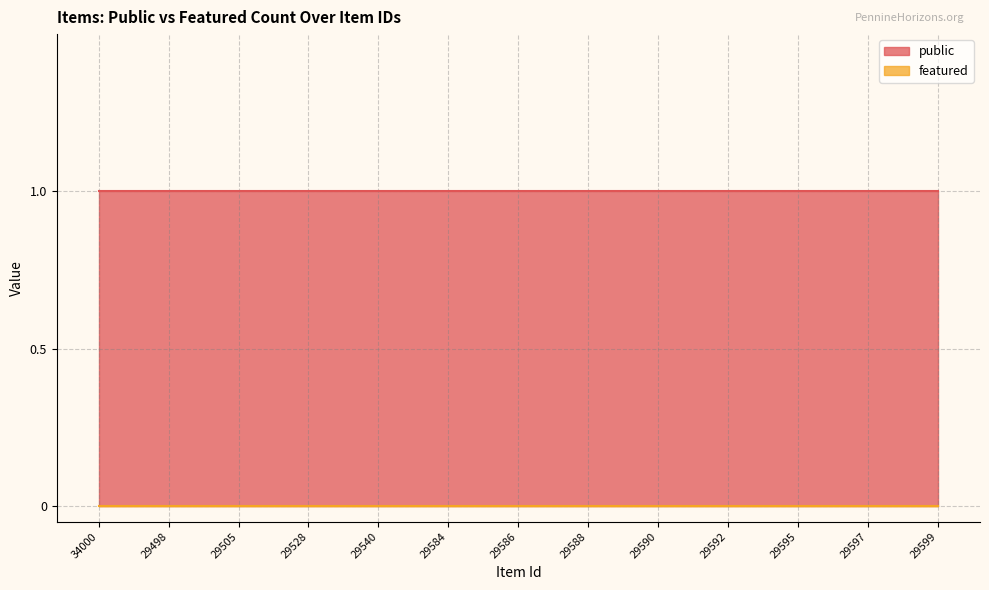

True or false: public has more than 1 points higher than both neighbors.

False